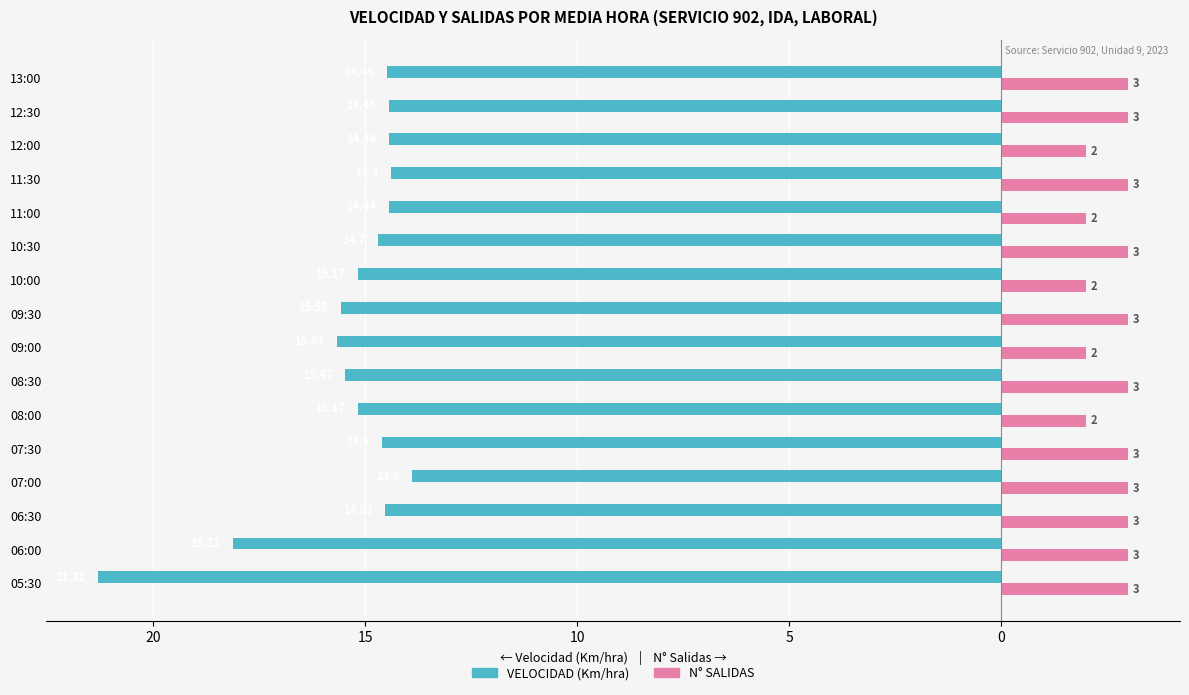

What is the difference between the maximum and minimum values in the N° SALIDAS series?

1.0